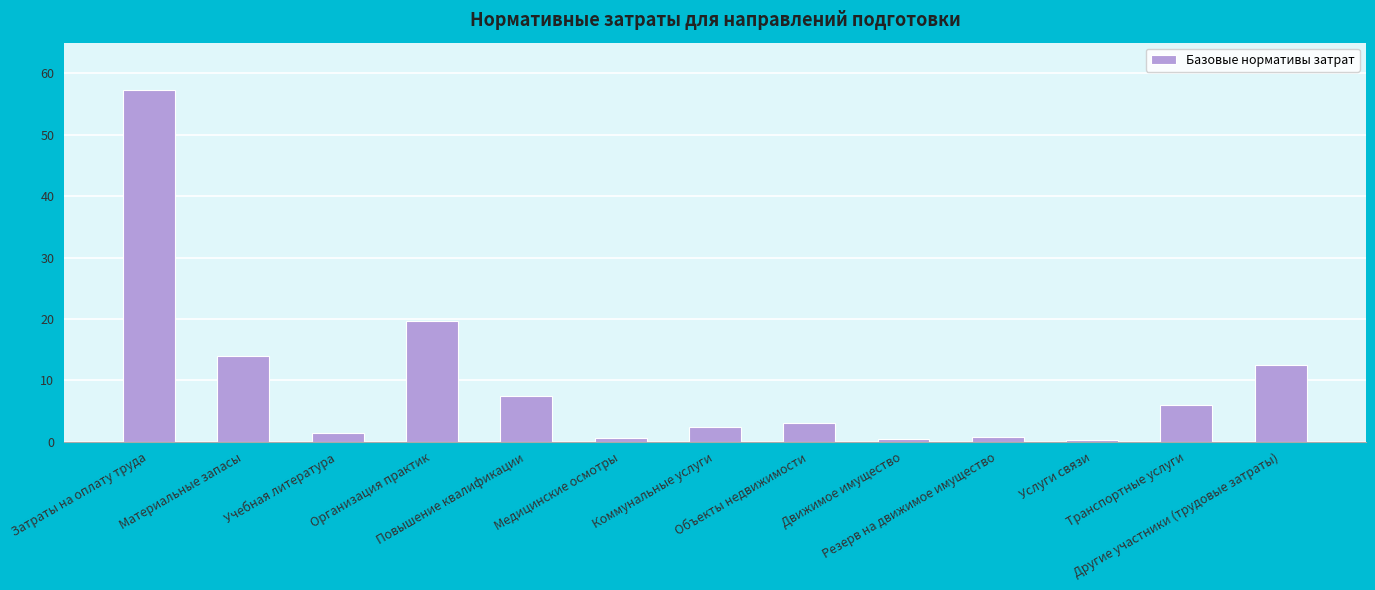

What is the value of the 13th bar from the left?

12.4